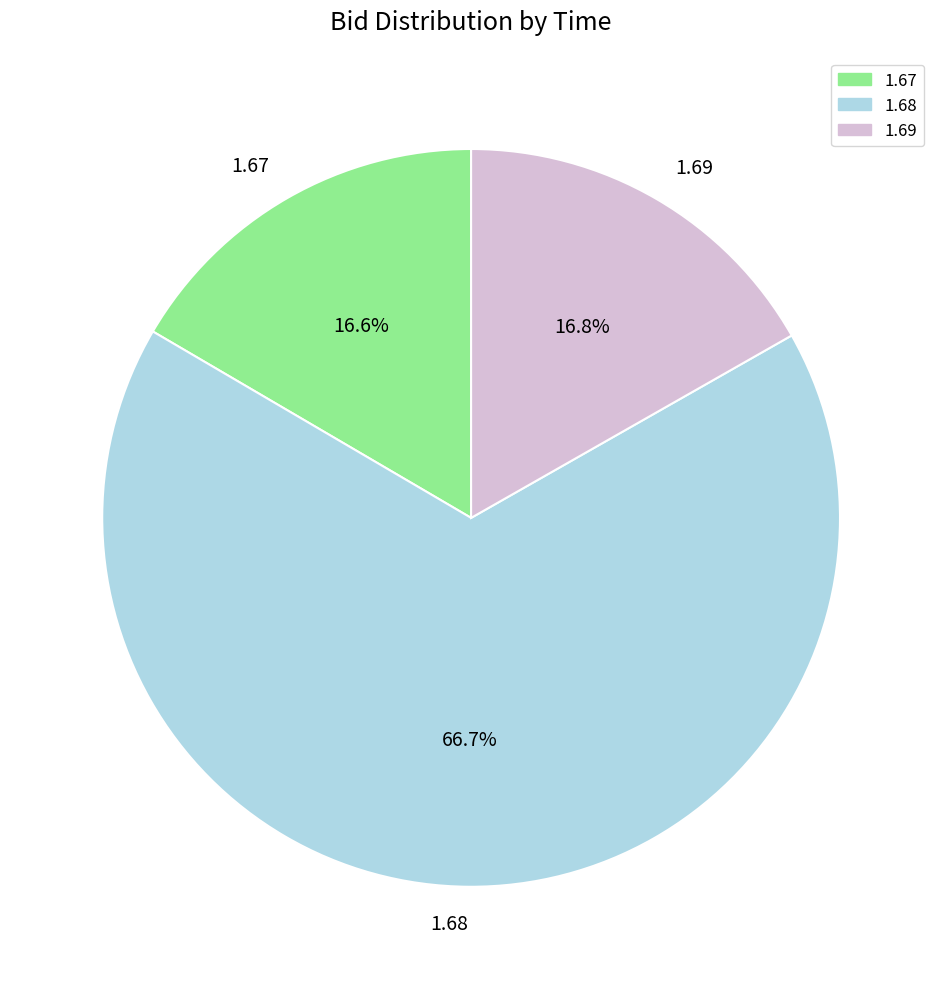

What percentage is NOT represented by 1.69?

83.2%